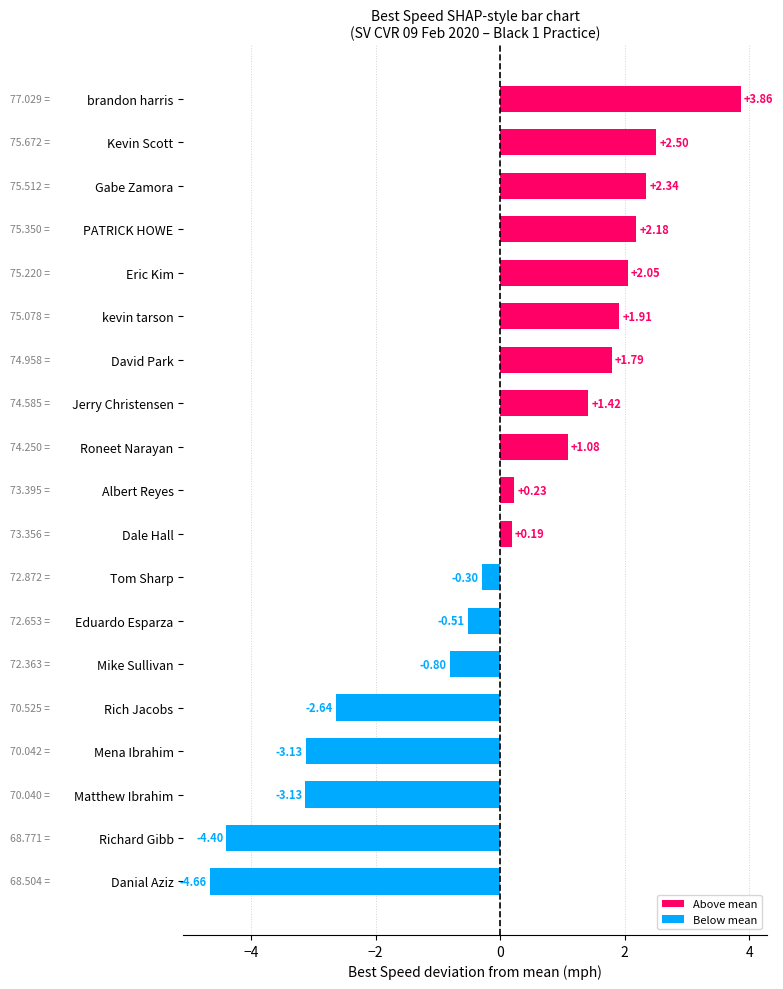

How many bars are there in total?

19